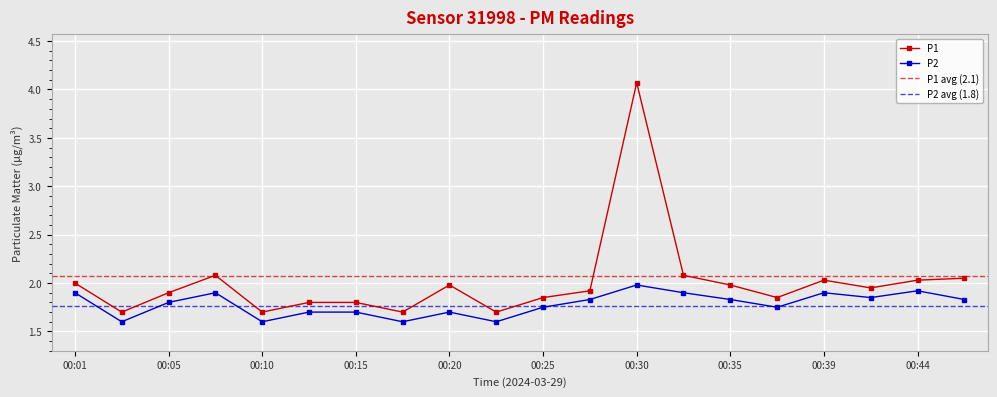

What is the value of the P1 point at the 2nd from the left?

1.7